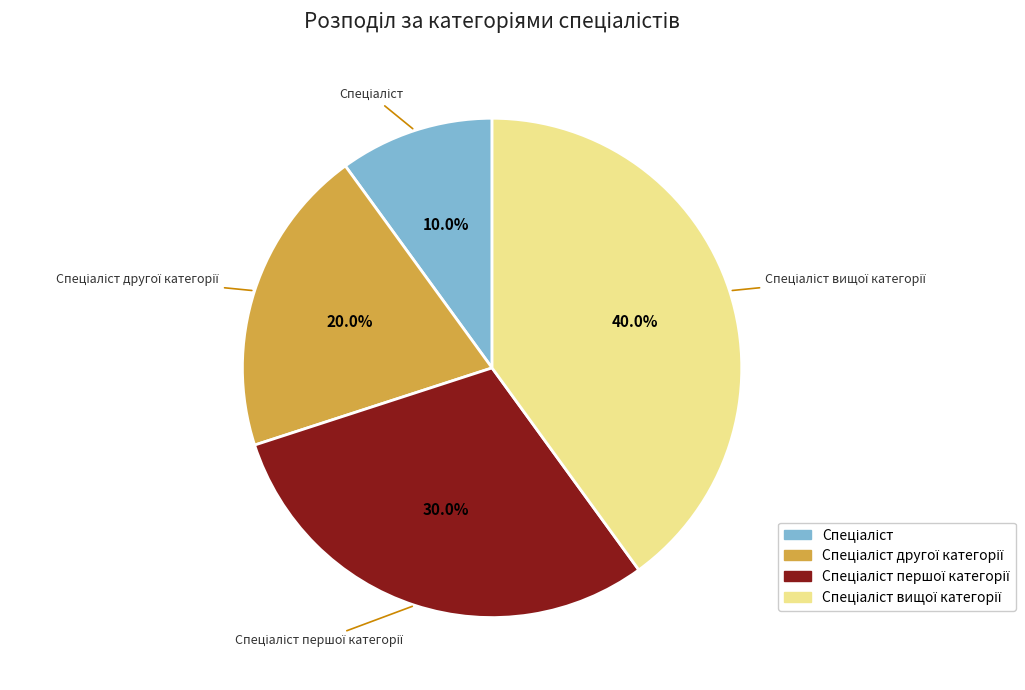

Is there a majority slice in this chart?

No